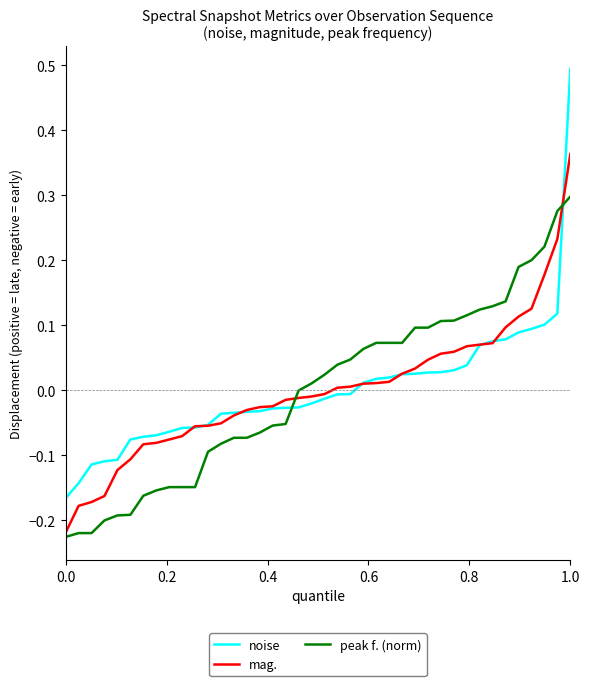

Rank the series by their maximum value, from lowest to highest.

peak f. (norm), mag., noise